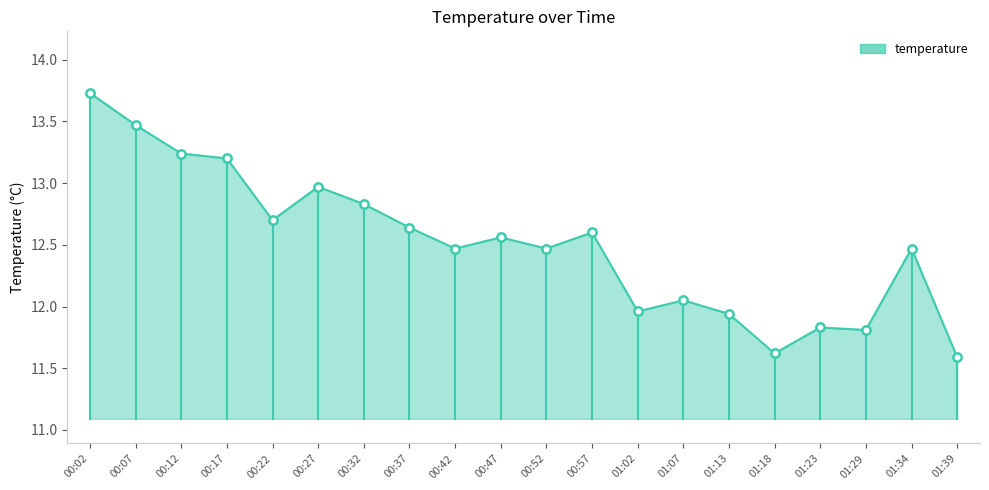

Is it true that the value at 00:37 is 12.6?

True